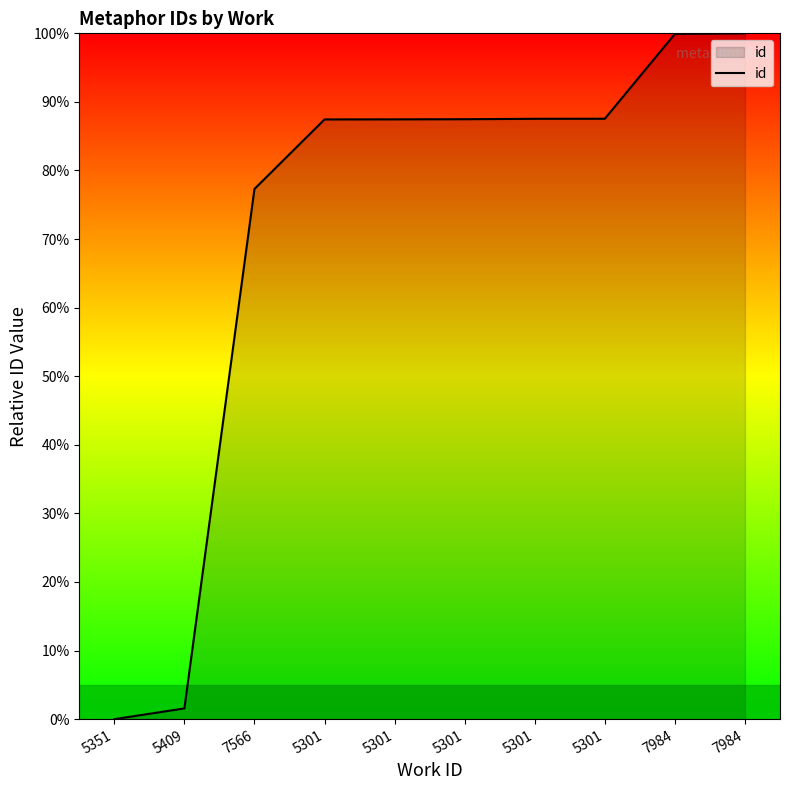

List the labels in order of value, largest first.

7984, 7984, 5301, 5301, 5301, 5301, 5301, 7566, 5409, 5351